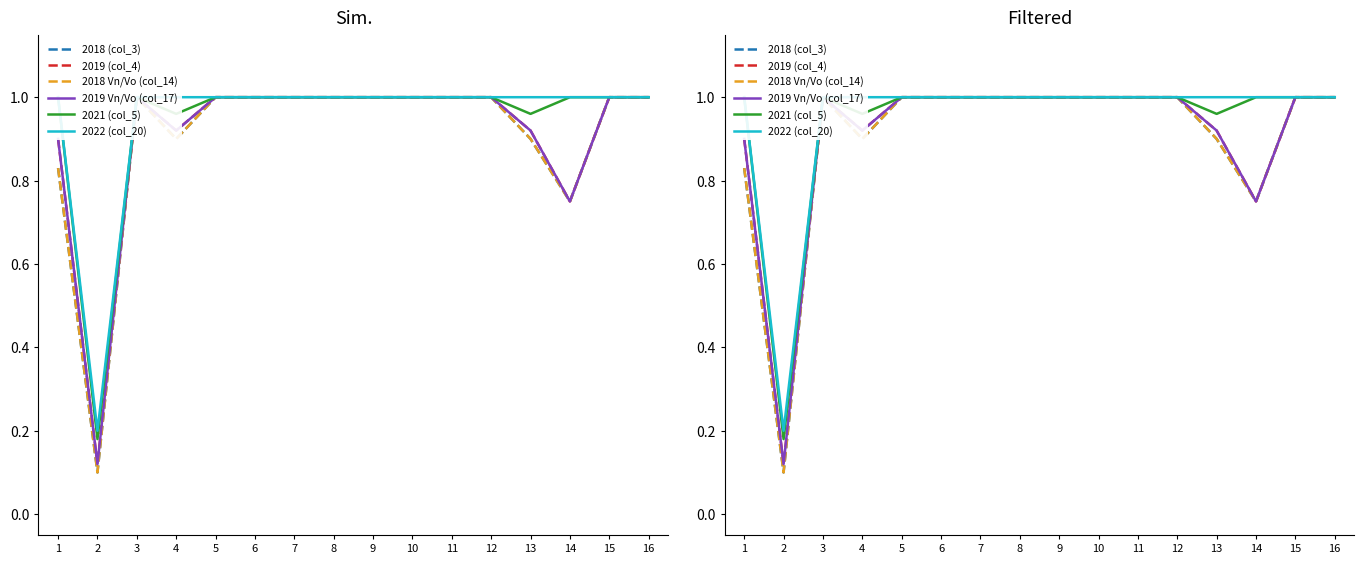

True or false: 2019 Vn/Vo (col_17) has more than 1 interior local peaks.

False